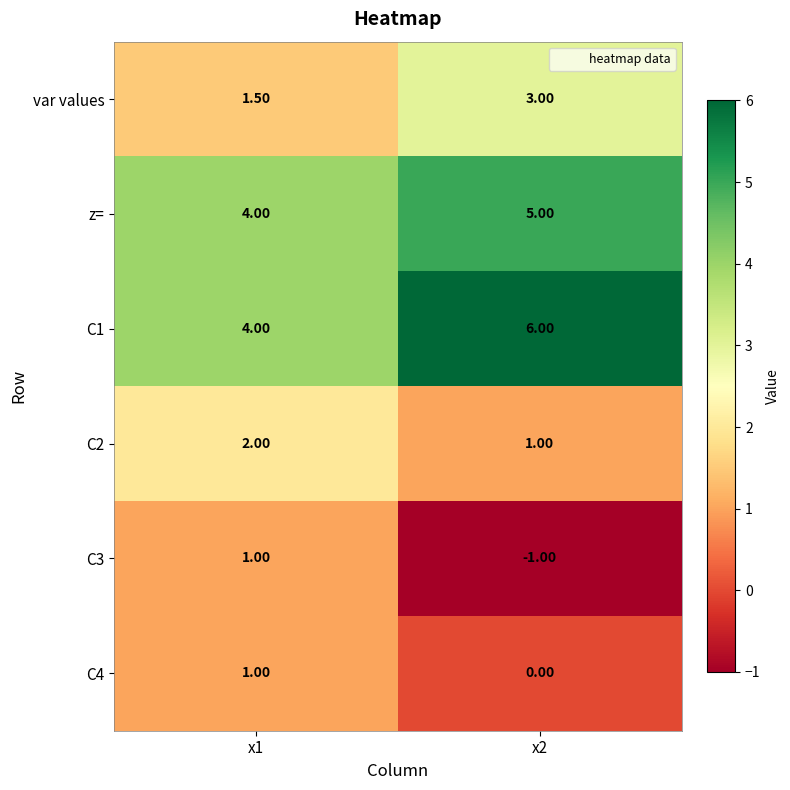

What is the difference between the C4 values at x2 and x1?

1.0